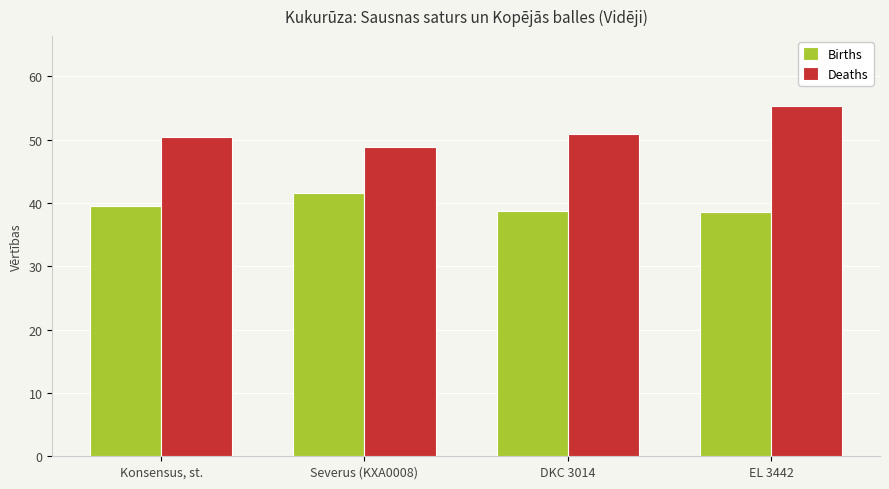

Are the bars grouped side by side (vs. stacked)?

Yes